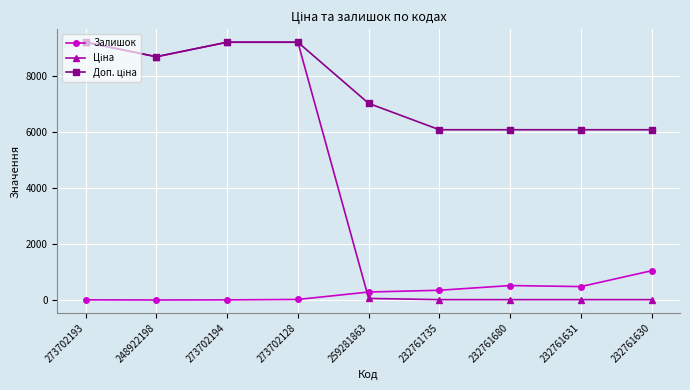

Count the number of categories in the chart.

9